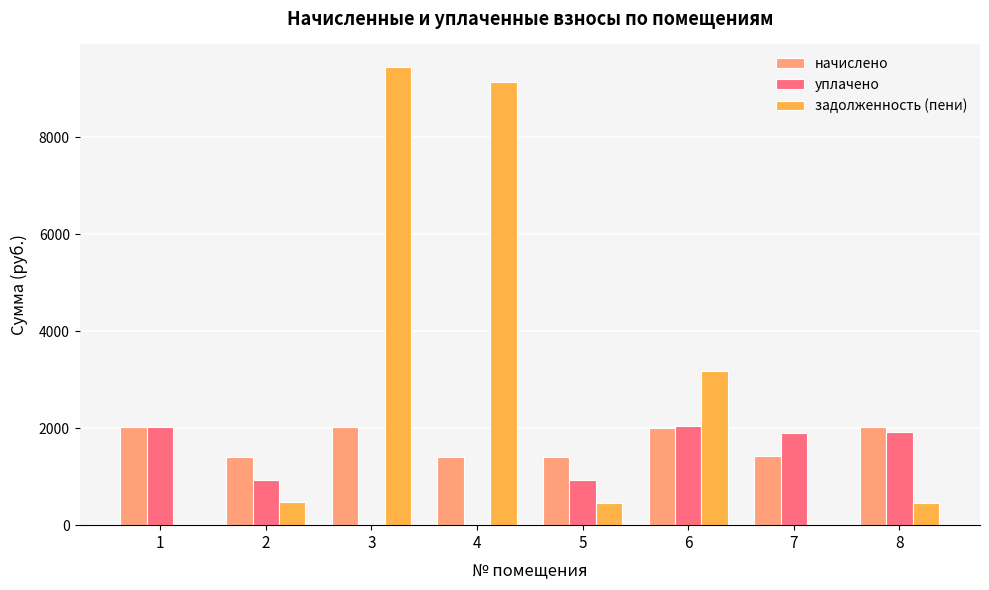

What is the sum of the начислено values at 2 and 3?

3435.1